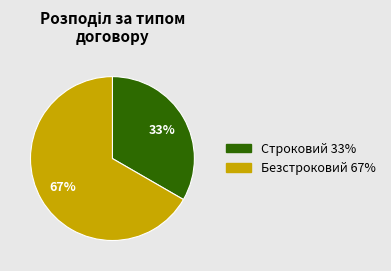

Which slice represents more than half of the pie?

Безстроковий